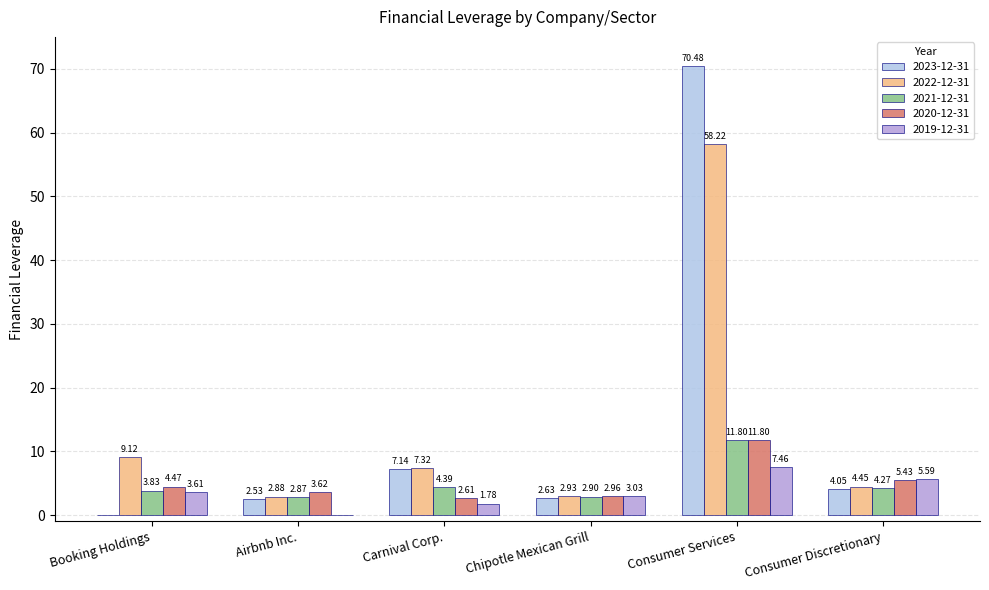

Between Carnival Corp. and Consumer Discretionary, which series saw the biggest shift?

2019-12-31